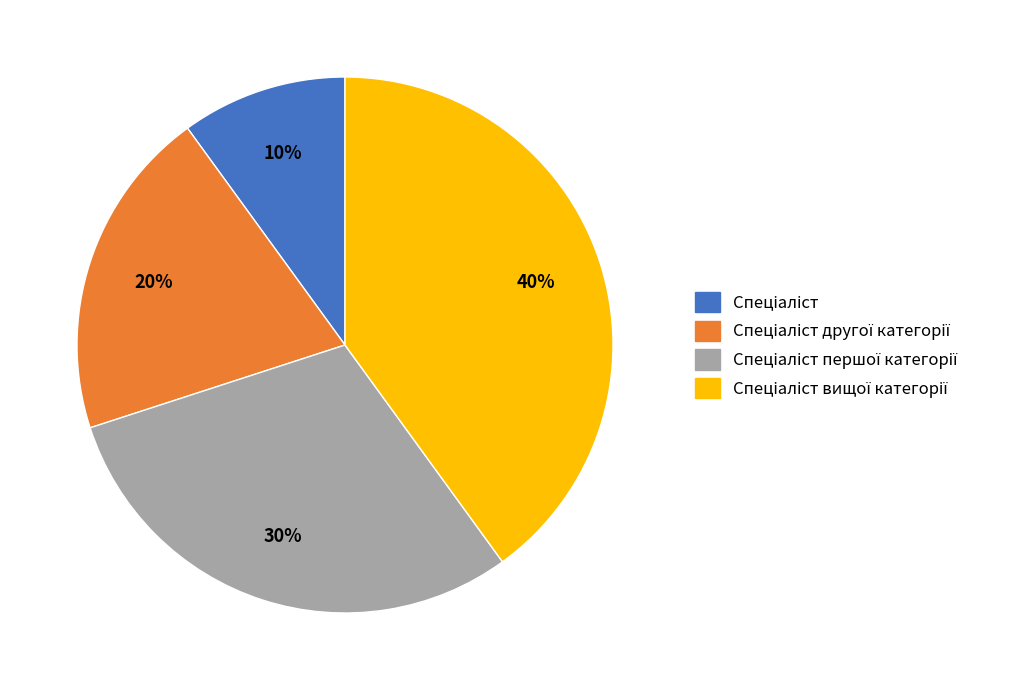

Does any single category account for the majority?

No